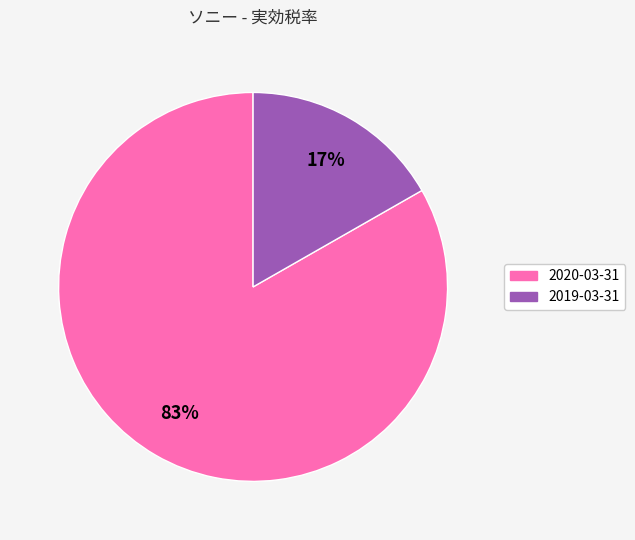

To the nearest percent, what percentage of the pie is 2019-03-31?

17%